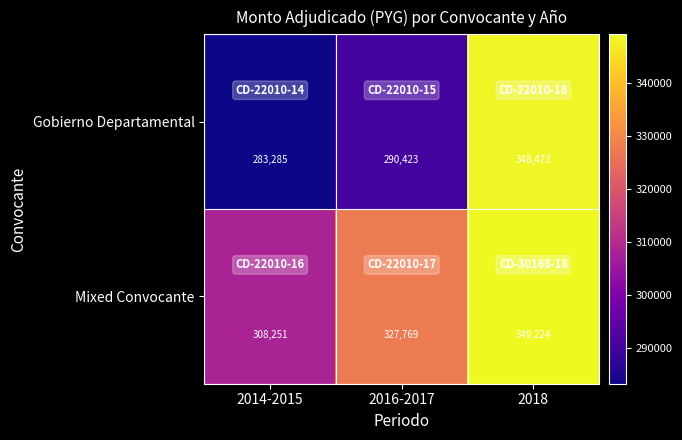

Reading left to right, what are all the values shown in this chart?

Gobierno Departamental: 2014-2015=283285	2016-2017=290423	2018=348473
Mixed Convocante: 2014-2015=308251	2016-2017=327769	2018=349224